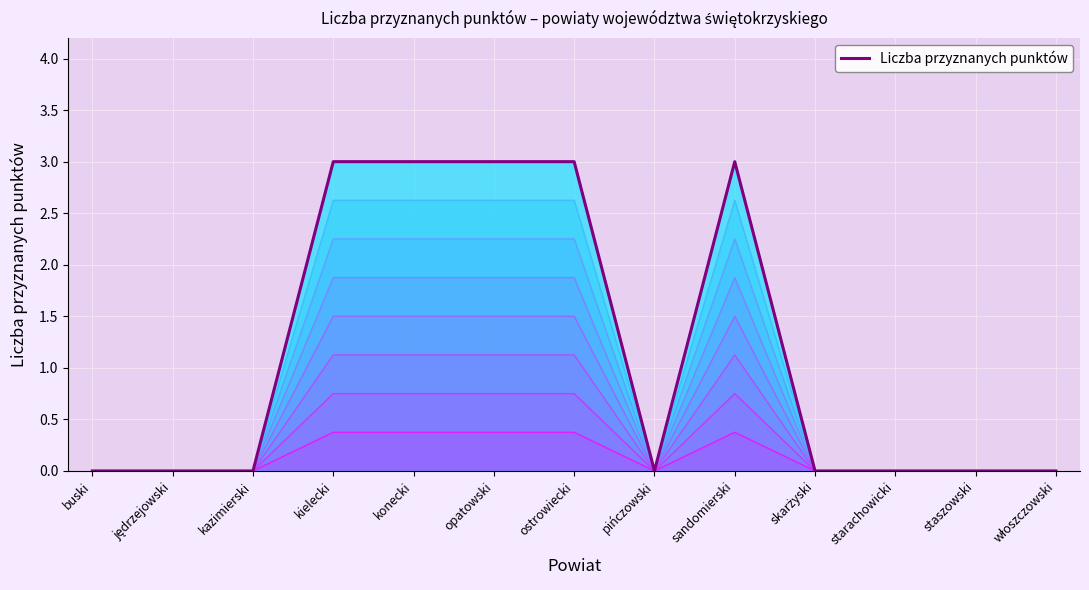

What is the change in value from kielecki to staszowski?

-3